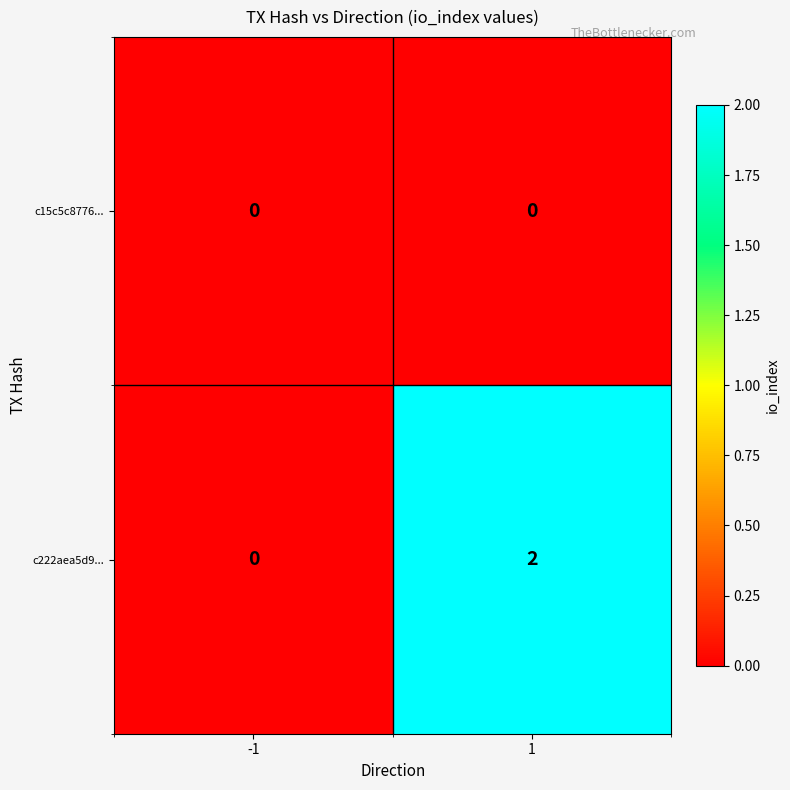

Rank the series at 1 from highest to lowest value.

c222aea5d9..., c15c5c8776...